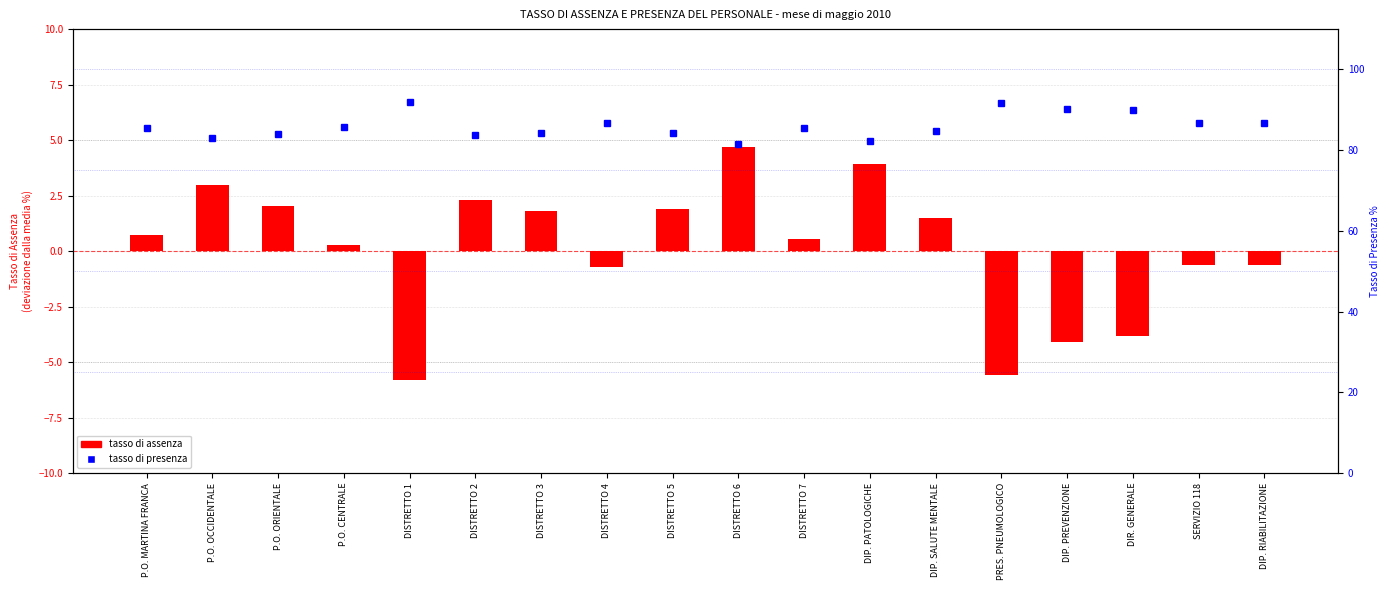

Are the bars grouped side by side (vs. stacked)?

Yes